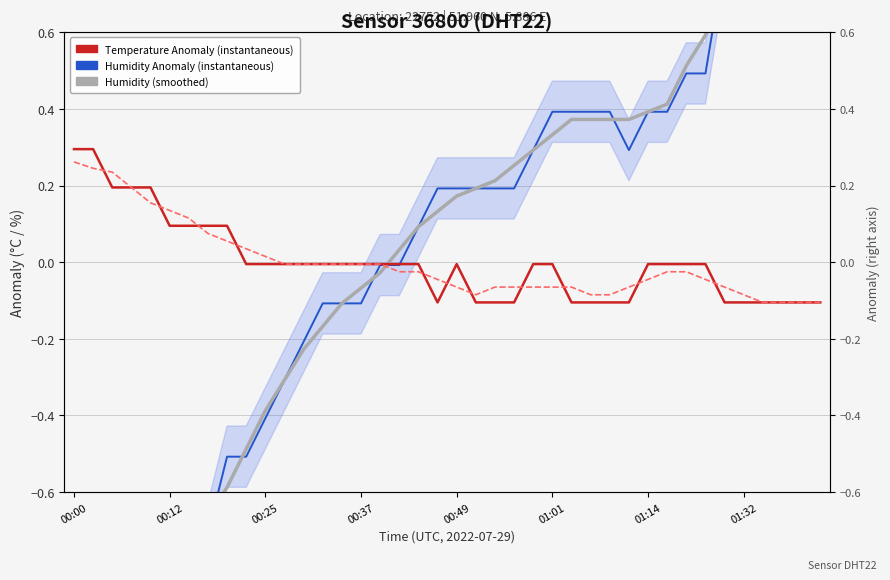

How many data points in Humidity (smoothed) are less than 0?

17